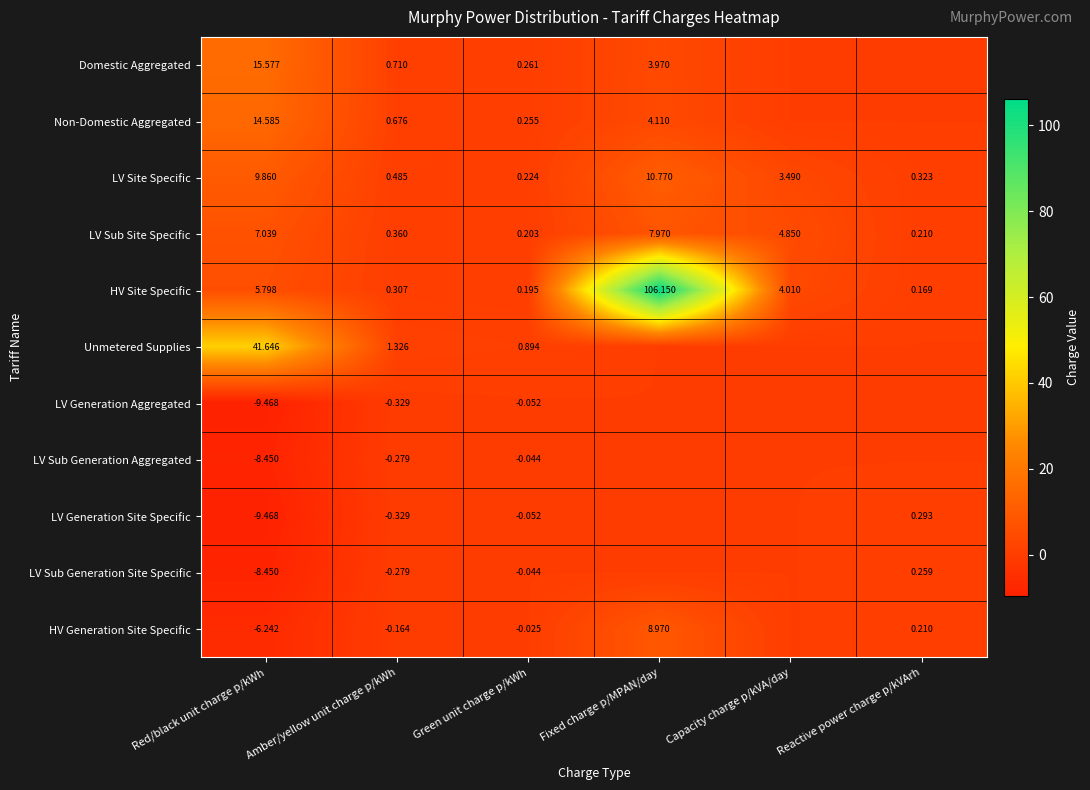

Which category has the highest value in the LV Sub Site Specific series?

Fixed charge p/MPAN/day